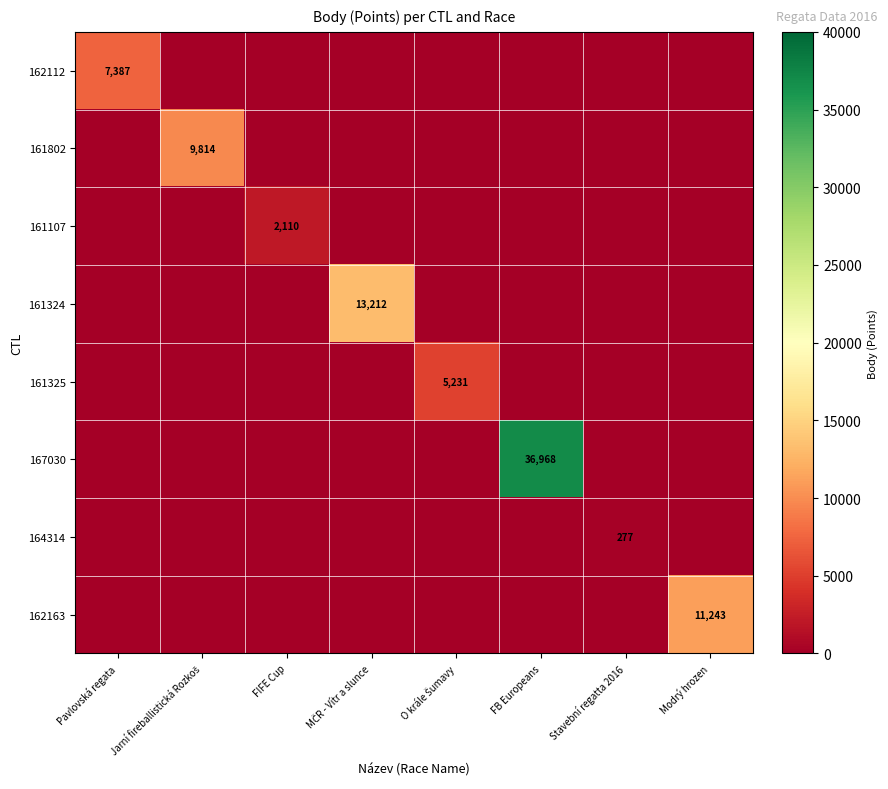

Which has a higher value, MČR - Vítr a slunce or Jarní fireballistická Rozkoš?

MČR - Vítr a slunce